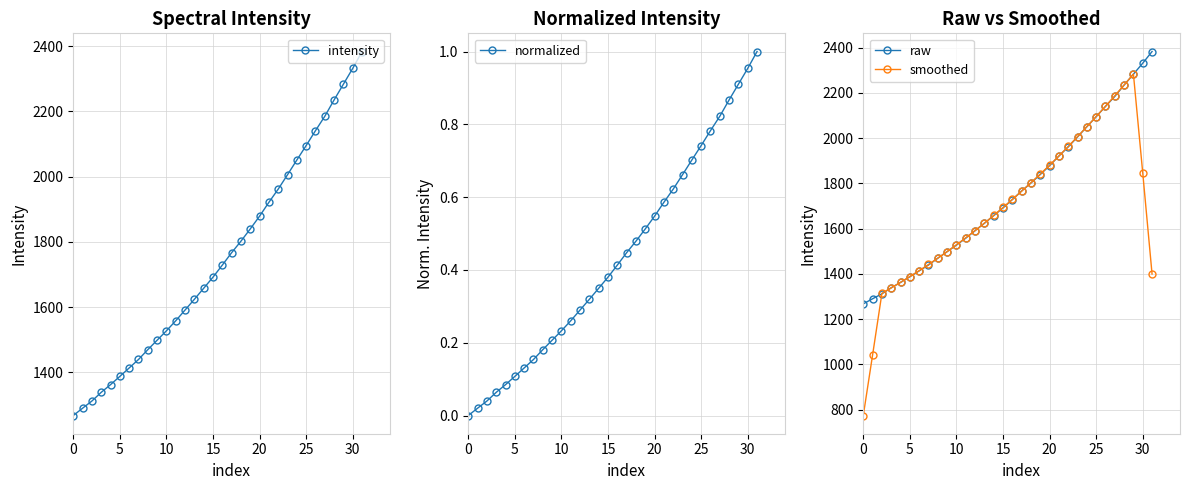

What is the total value across all series at 23?

6019.2